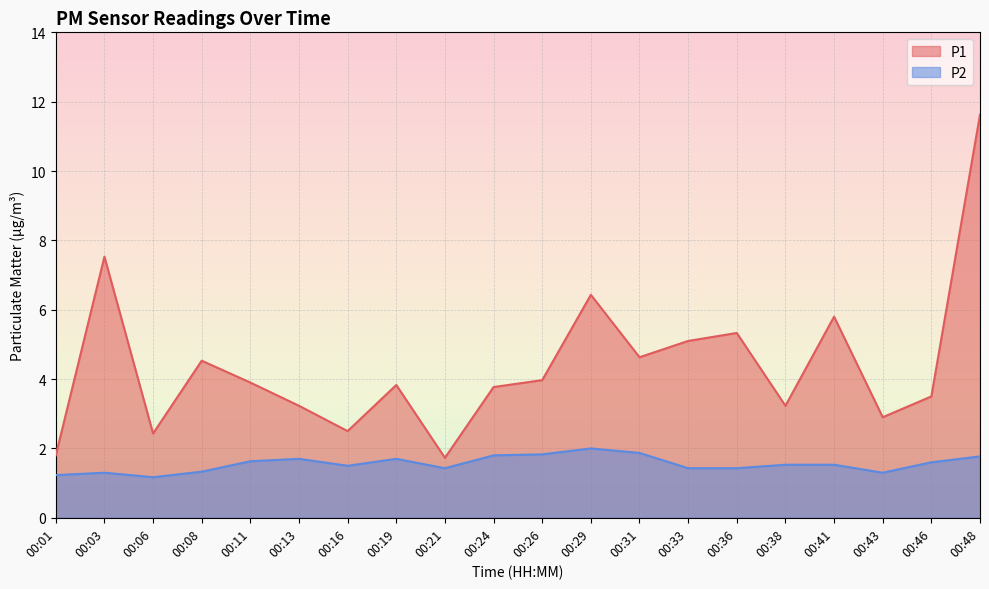

Is it true that P1 equals 4.9 at 00:43?

False